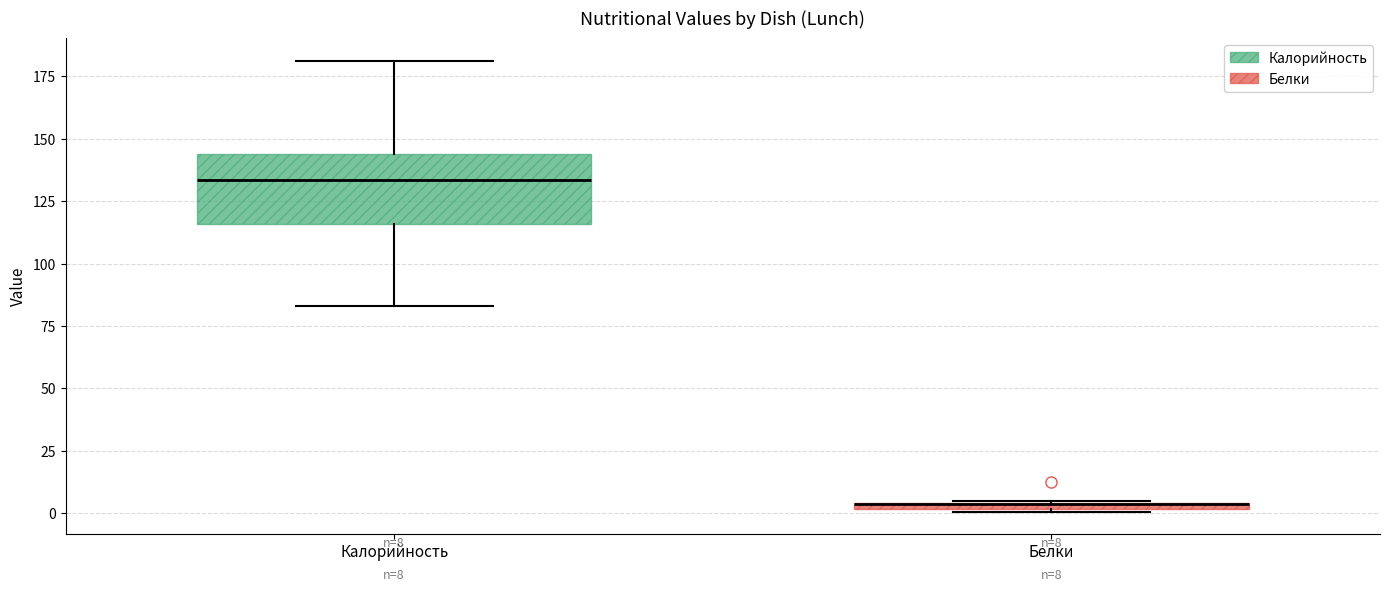

Comparing the boxes themselves (not the whiskers), which one is the tallest?

Калорийность